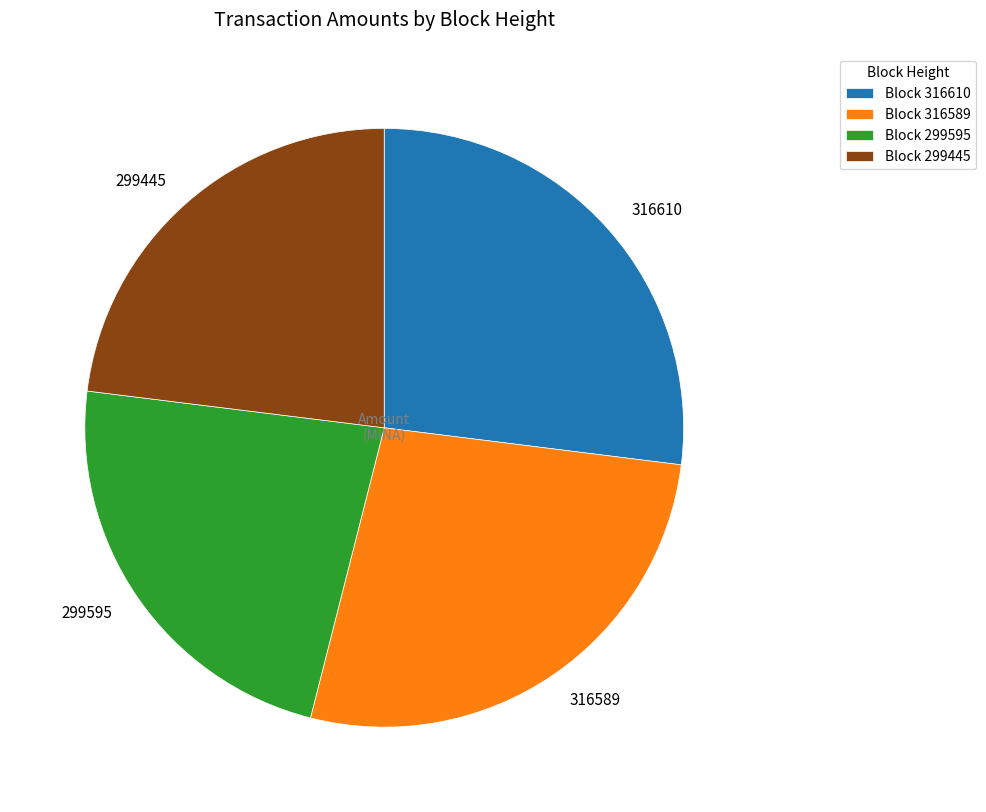

Approximately how many times larger is the value at 316610 compared to 316589?

1.0